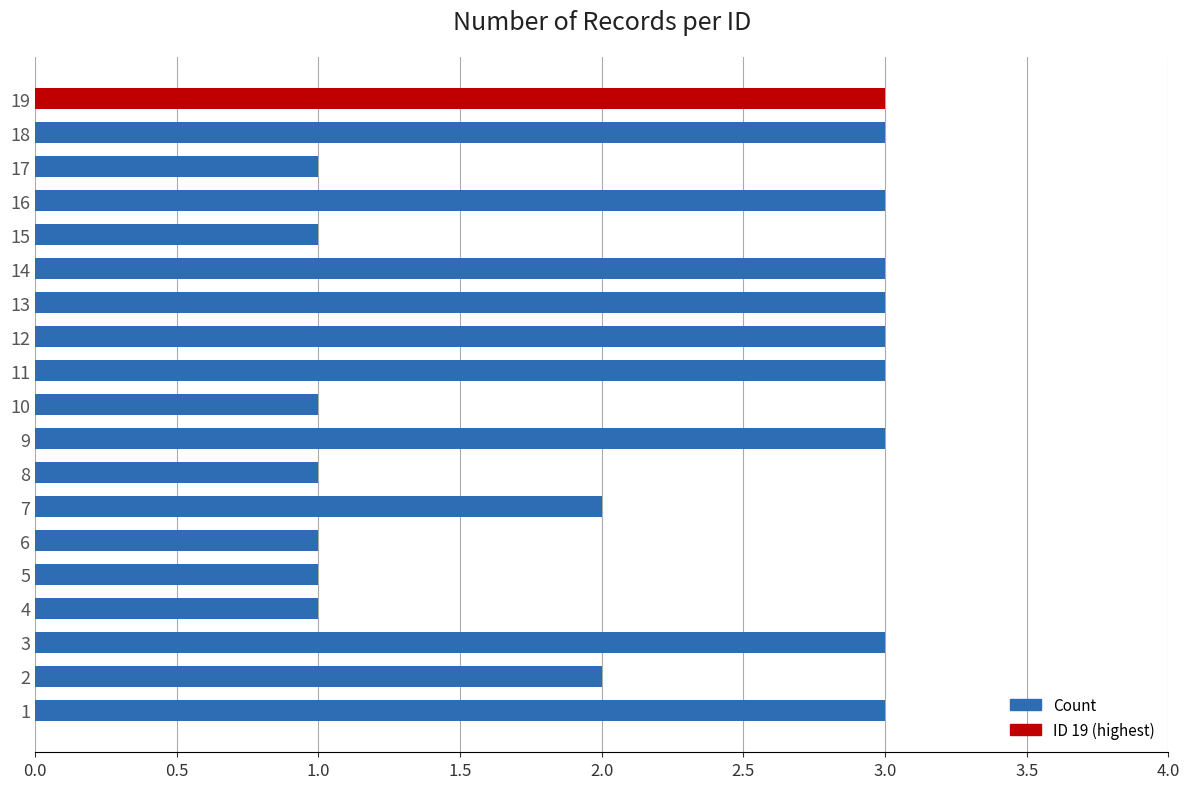

How many data points does each series have?

19